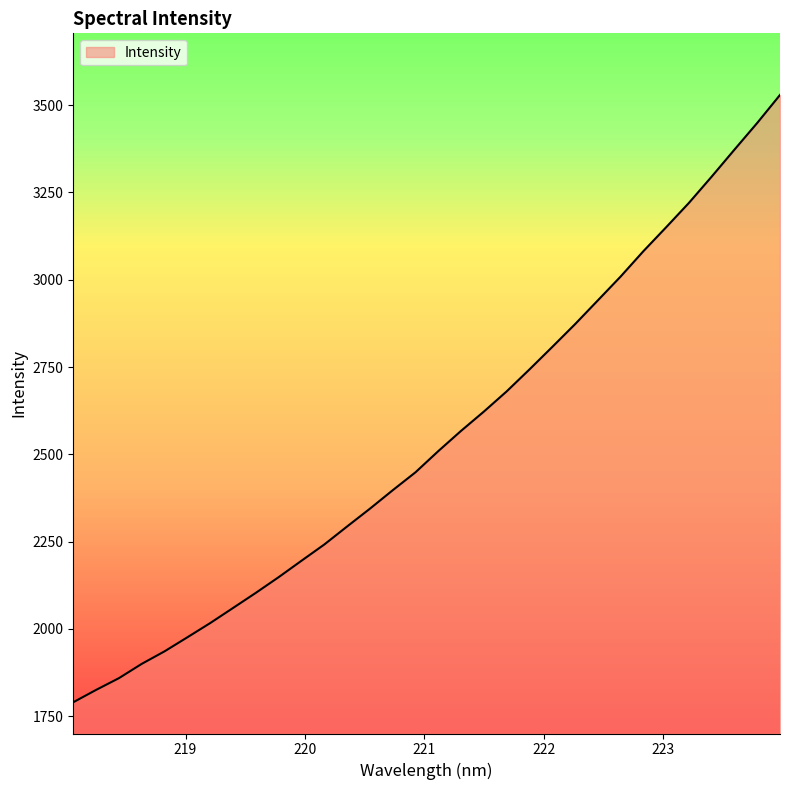

What is the smallest value displayed?

1790.2